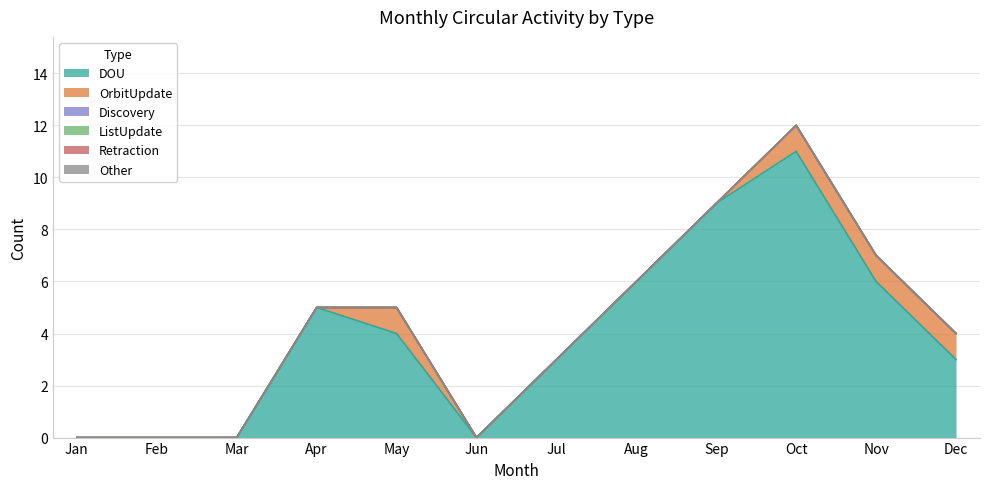

At which category is the sum across all series the highest?

Oct